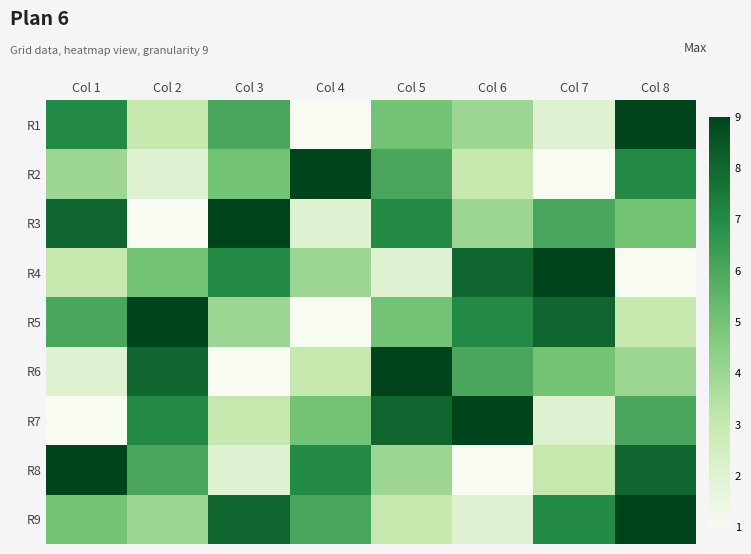

What is the difference between the highest and lowest values at Col 7?

8